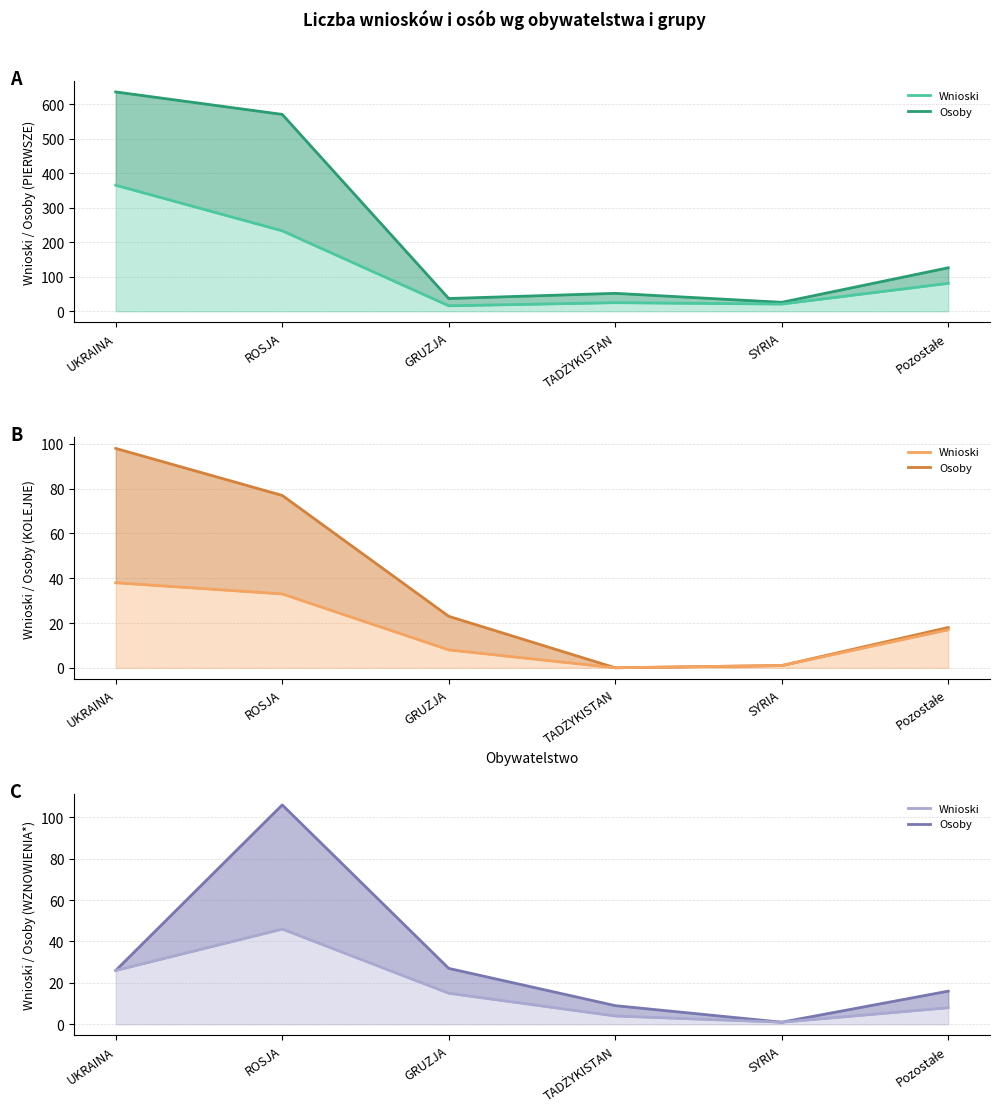

What is the total value across all series at SYRIA?

51